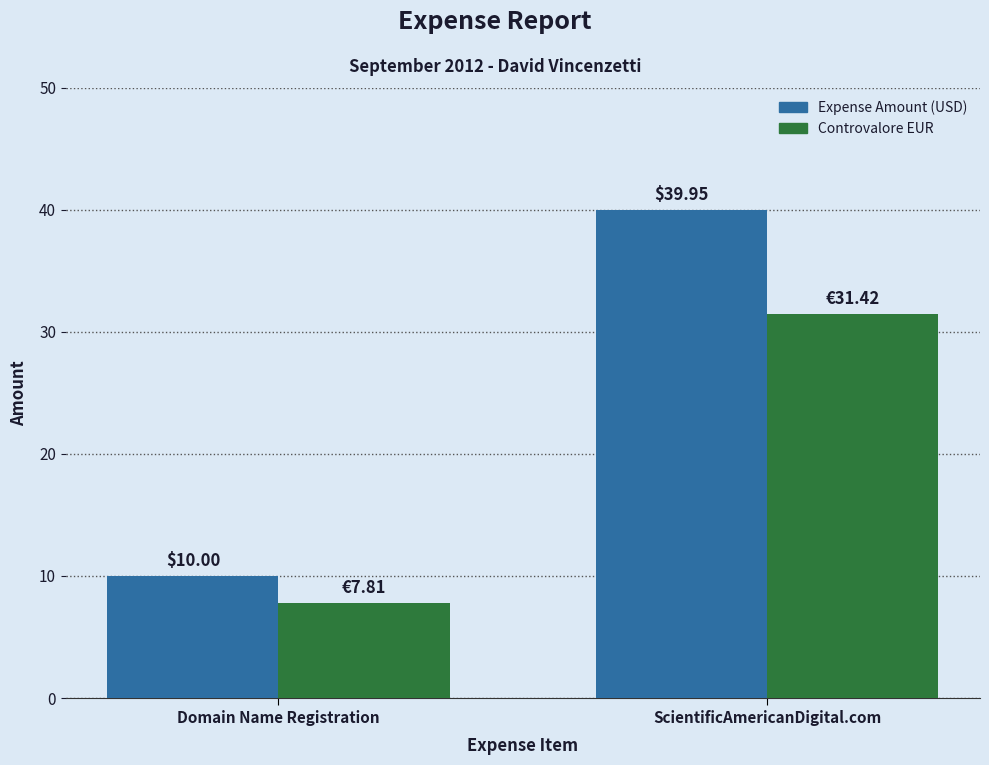

How many bars are there in total?

4